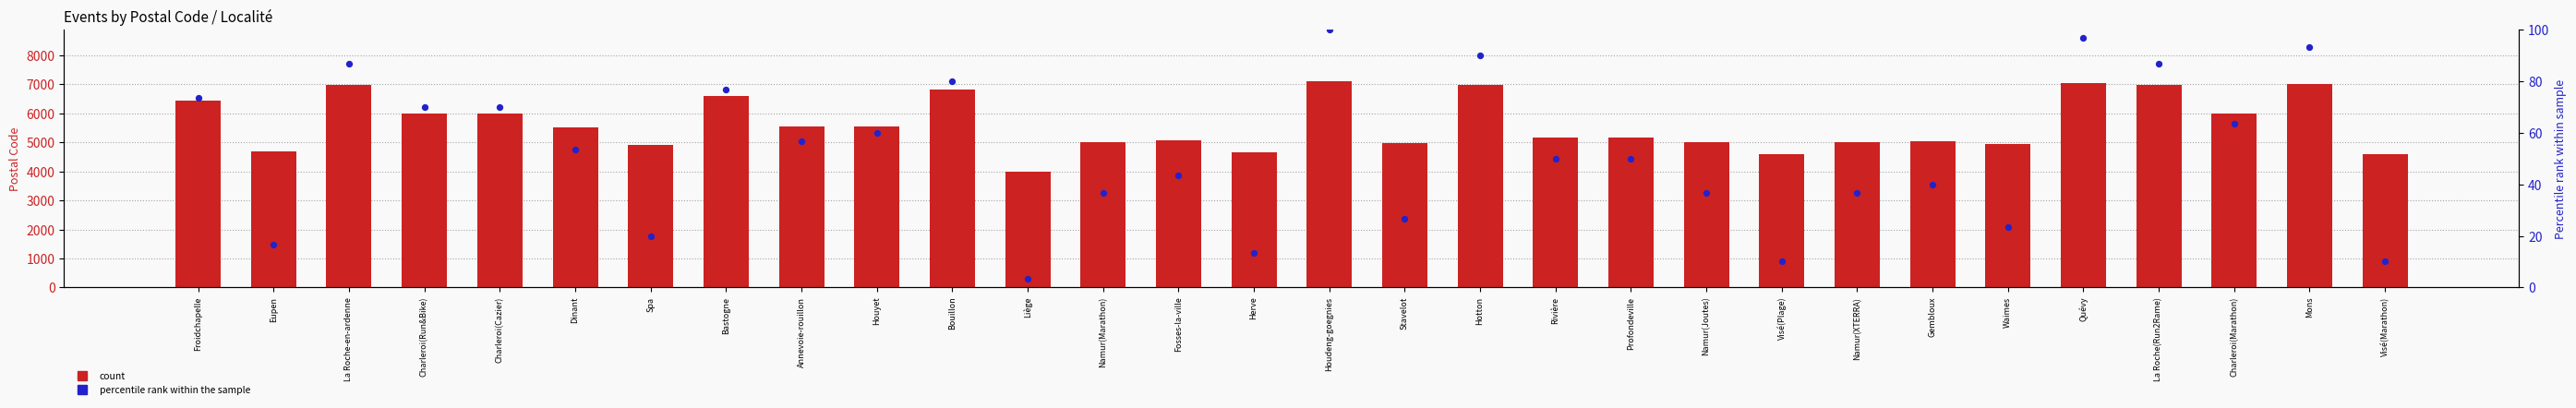

At which category is the sum across all series the highest?

Houdeng-goegnies